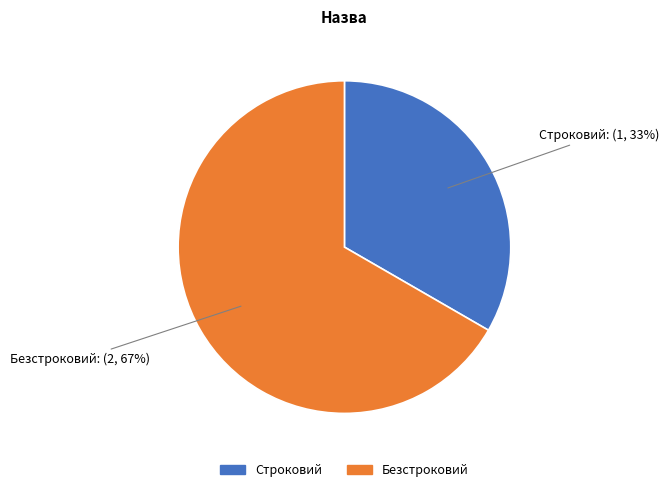

Is there any slice that represents more than half of the pie?

Yes